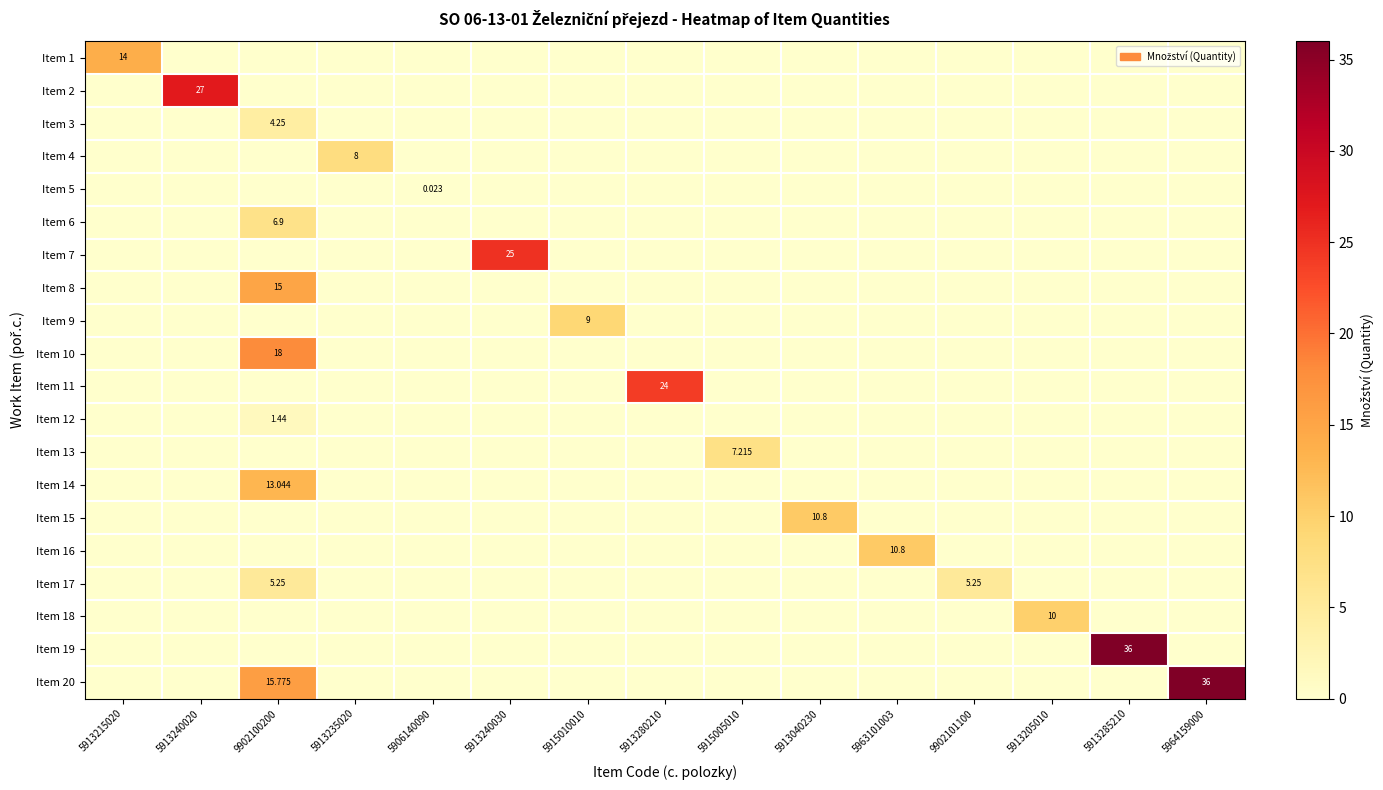

List the labels in order of Item 14 value, smallest first.

5913215020, 5913240020, 5913235020, 5906140090, 5913240030, 5915010010, 5913280210, 5915005010, 5913040230, 5963101003, 9902101100, 5913205010, 5913285210, 5964159000, 9902100200